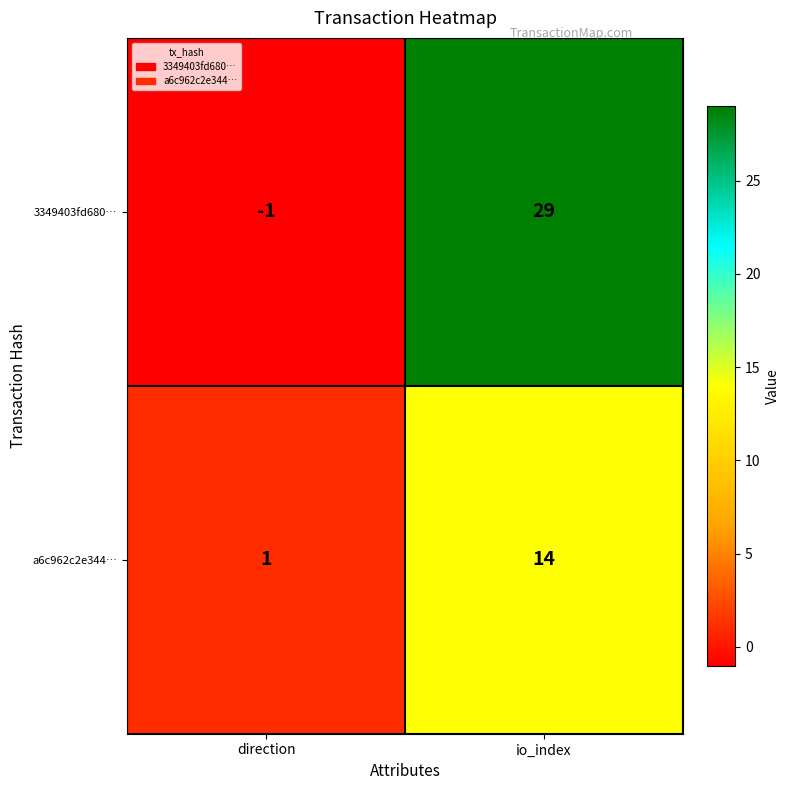

Is it true that 3349403fd680… equals 13 at io_index?

False